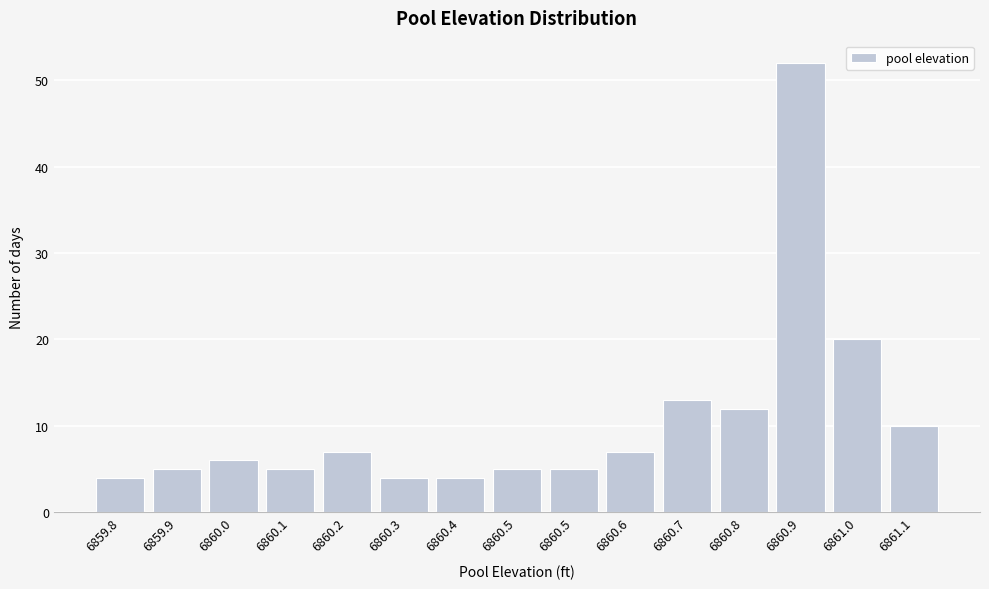

How many data points are less than 6?

7